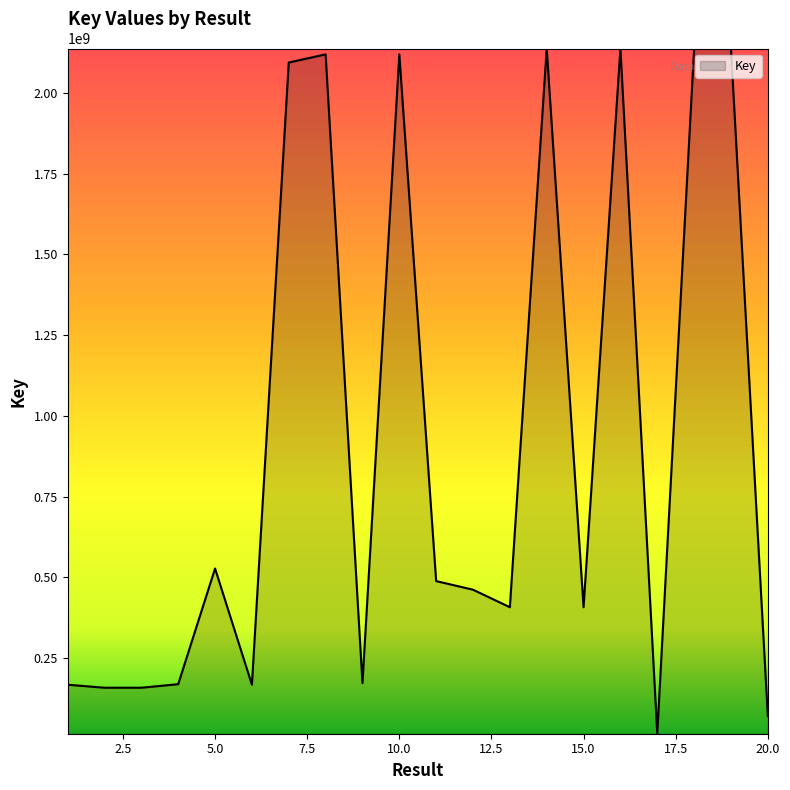

What is the greatest value displayed?

2137675126